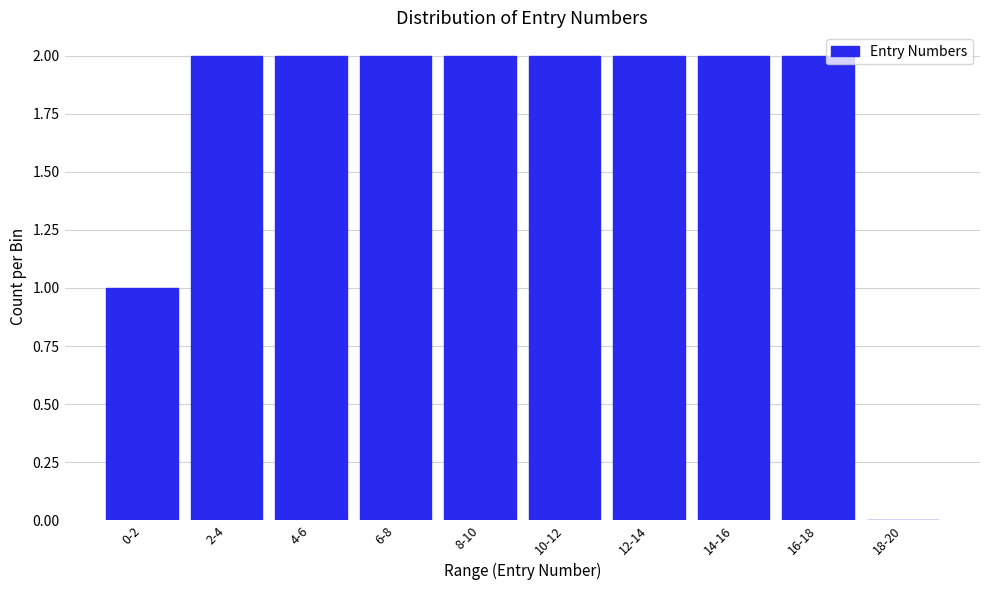

Reading left to right, extract all data points from this chart.

0-2=1	2-4=2	4-6=2	6-8=2	8-10=2	10-12=2	12-14=2	14-16=2	16-18=2	18-20=0